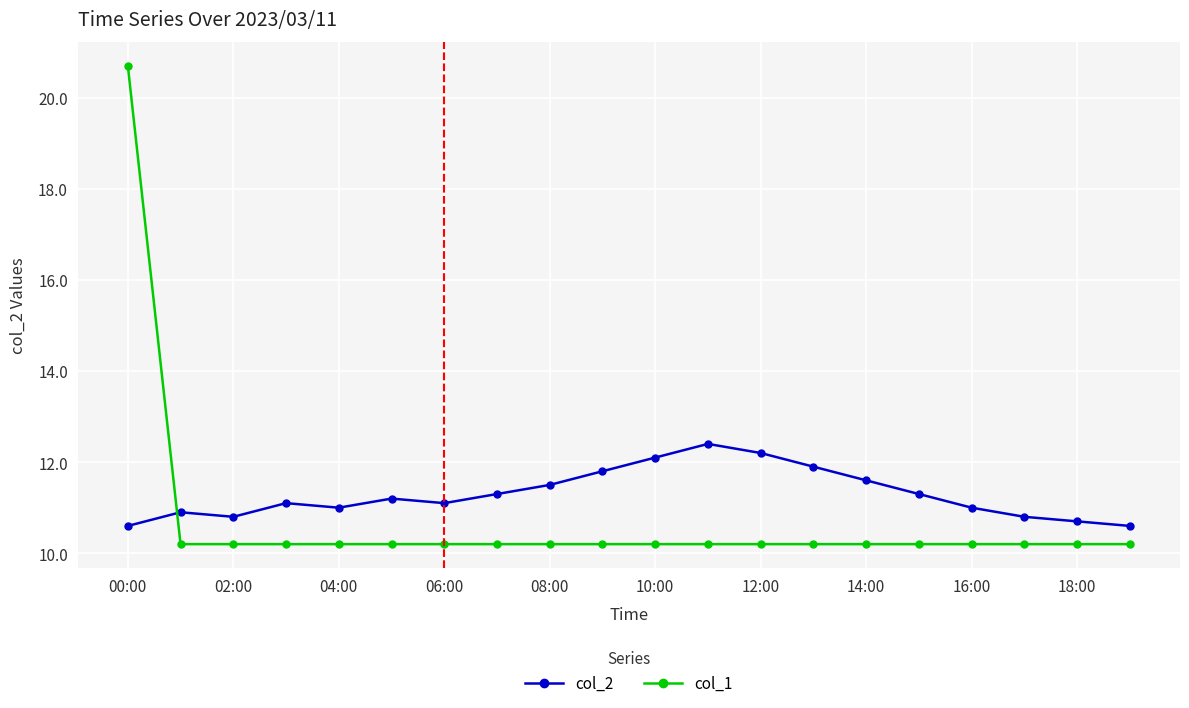

What is the smallest value displayed?

10.2